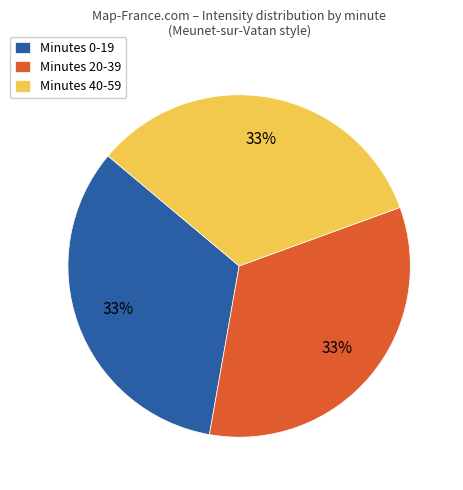

Does Minutes 0-19 represent more than half of the total?

No